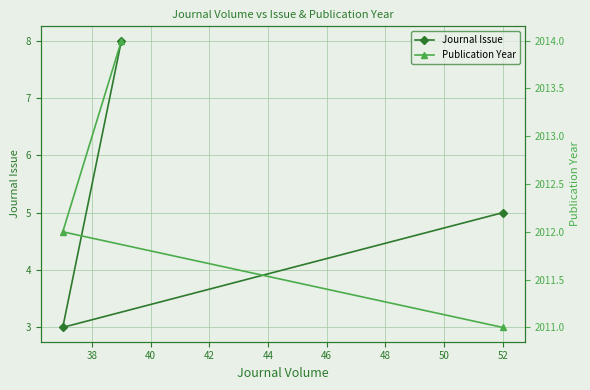

What is the value of the Journal Issue point at the 1st from the left?

3